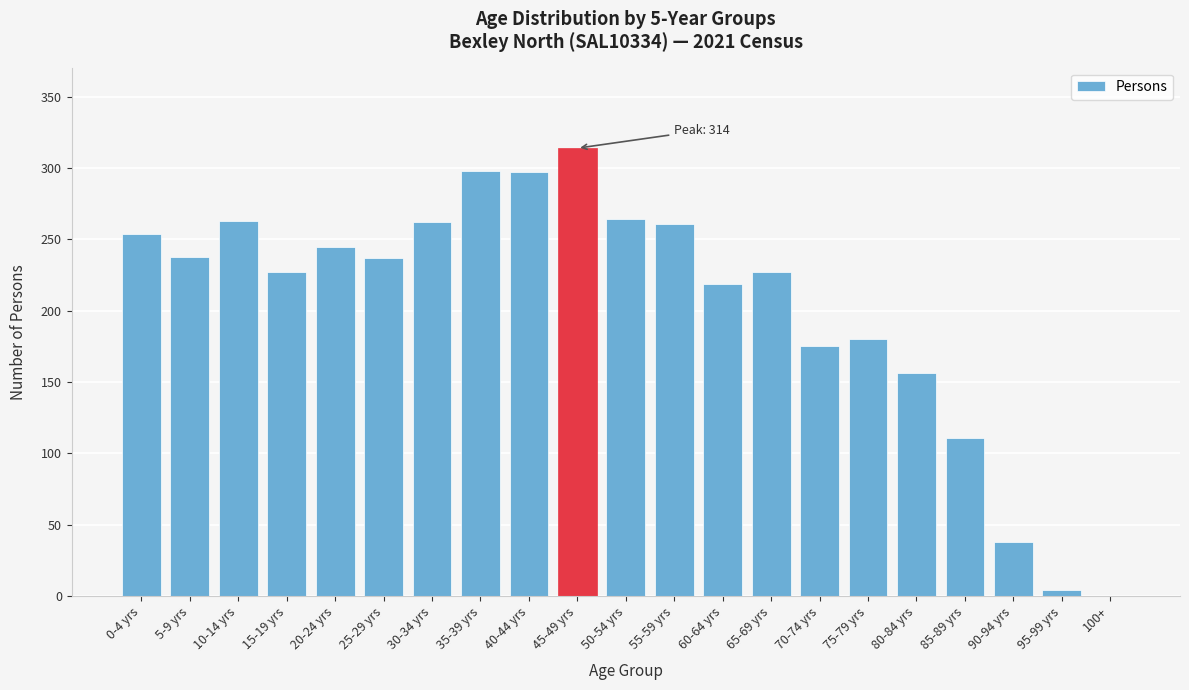

True or false: the data shows 87 at 65-69 yrs.

False